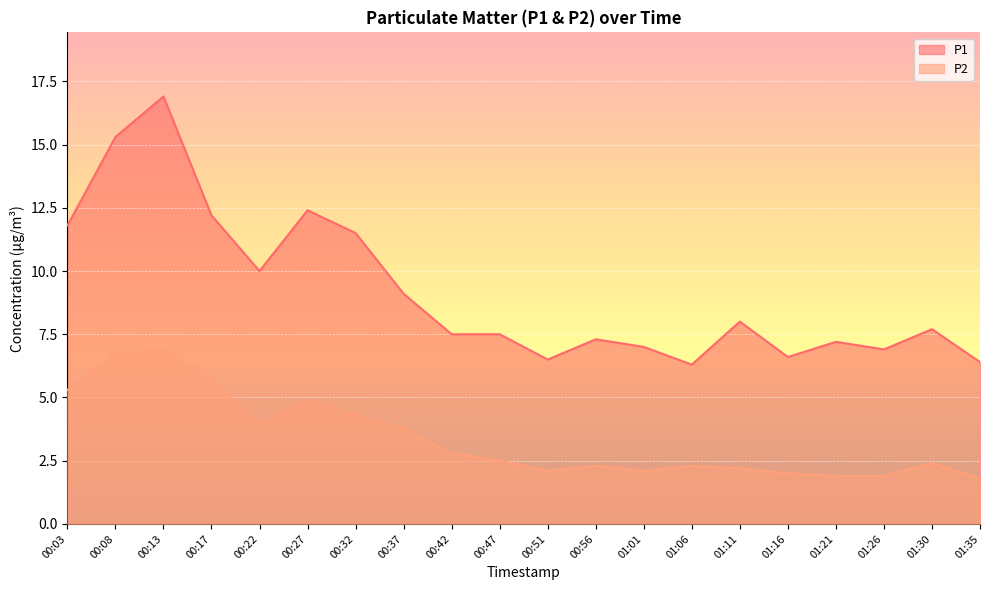

Rank the series at 00:37 from lowest to highest value.

P2, P1